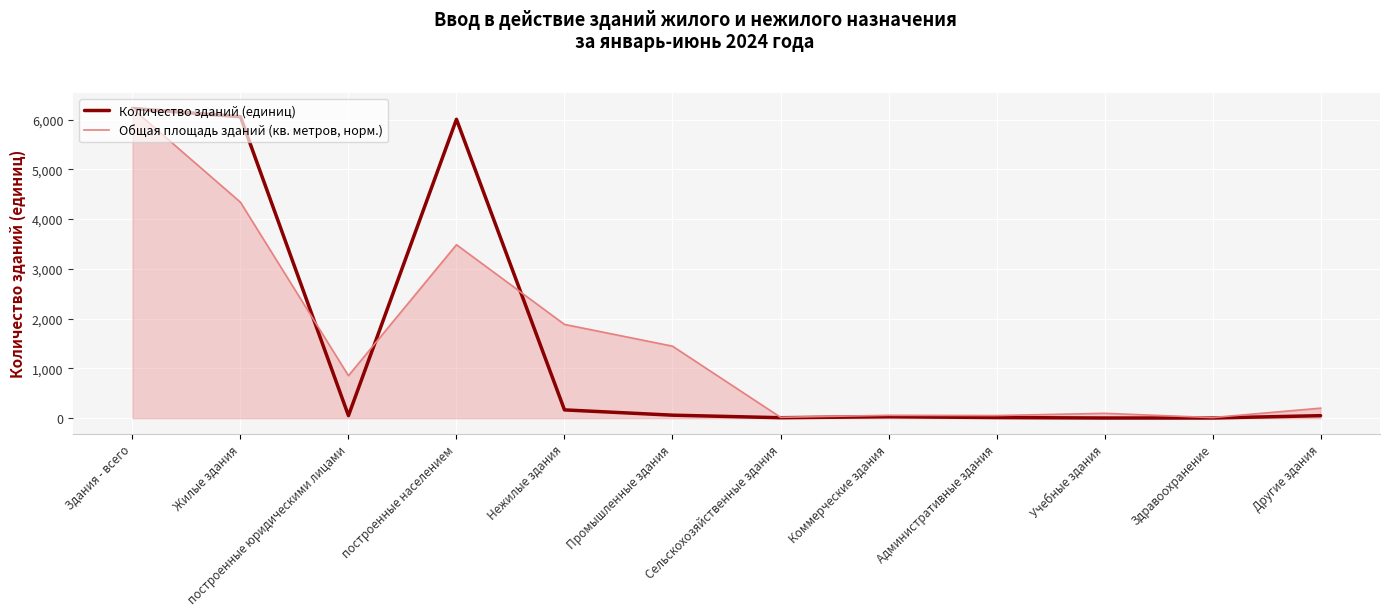

What value does the Общая площадь зданий (кв. метров, норм.) series have at Здания - всего?

6222.0